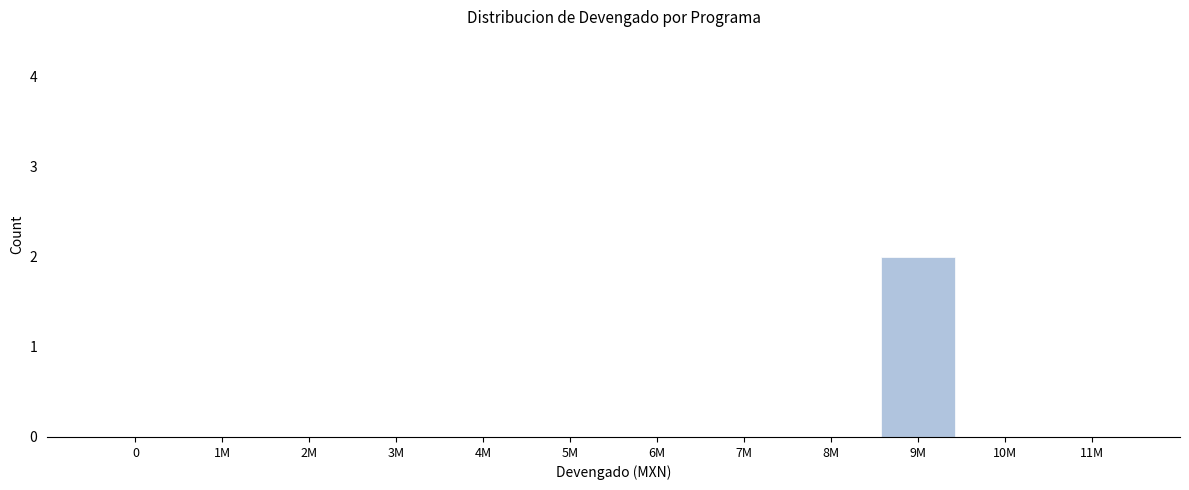

Reading left to right, what are all the values shown in this chart?

0=0	1M=0	2M=0	3M=0	4M=0	5M=0	6M=0	7M=0	8M=0	9M=2	10M=0	11M=0